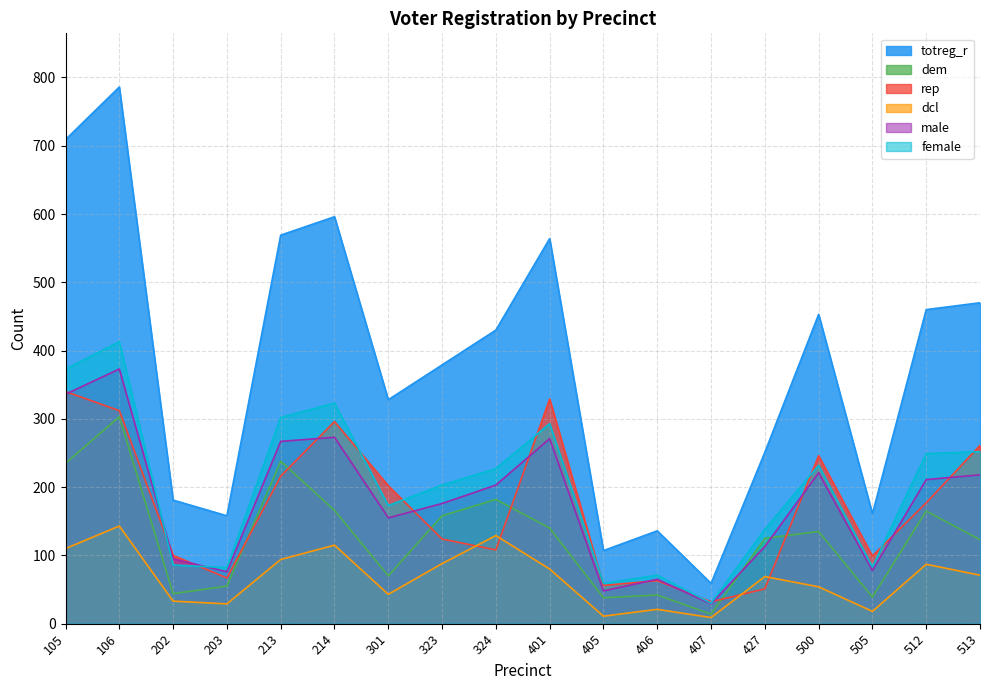

In totreg_r, how many points are lower than both neighbors (excluding endpoints)?

5